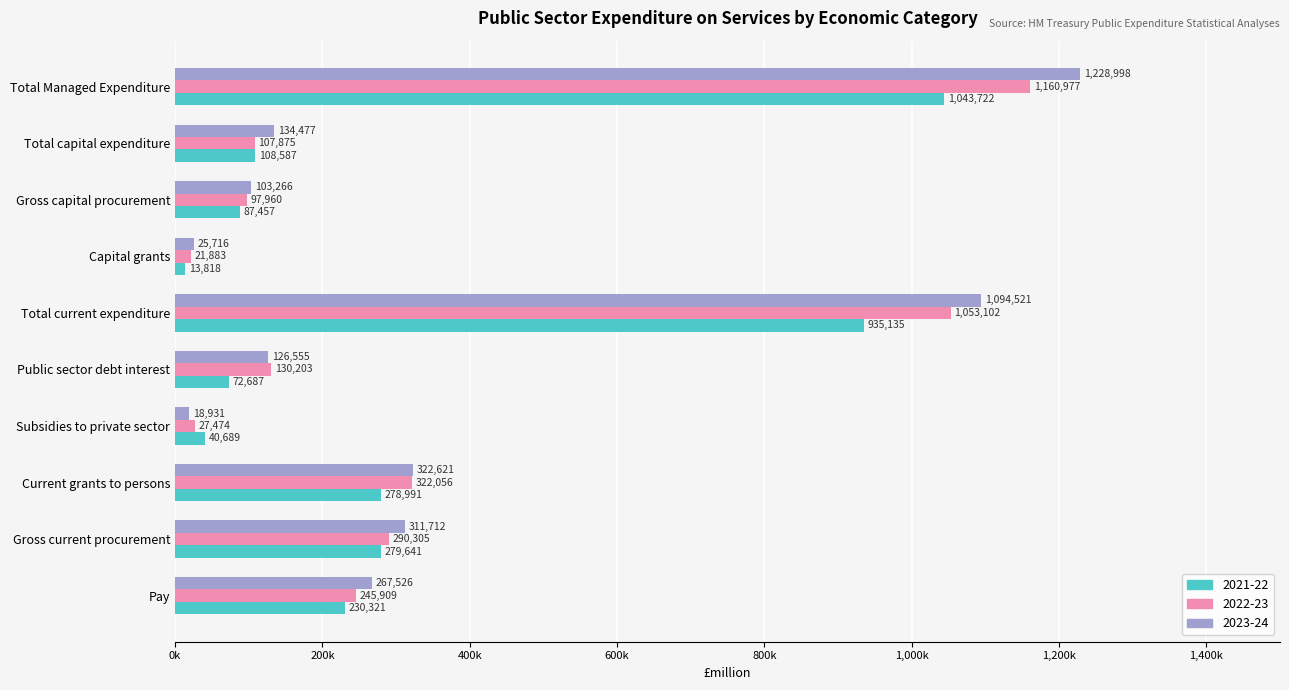

Reading left to right, what are all the values shown in this chart?

2021-22: 230321	279641	278991	40689	72687	935135	13818	87457	108587	1043722
2022-23: 245909	290305	322056	27474	130203	1053102	21883	97960	107875	1160977
2023-24: 267526	311712	322621	18931	126555	1094521	25716	103266	134477	1228998